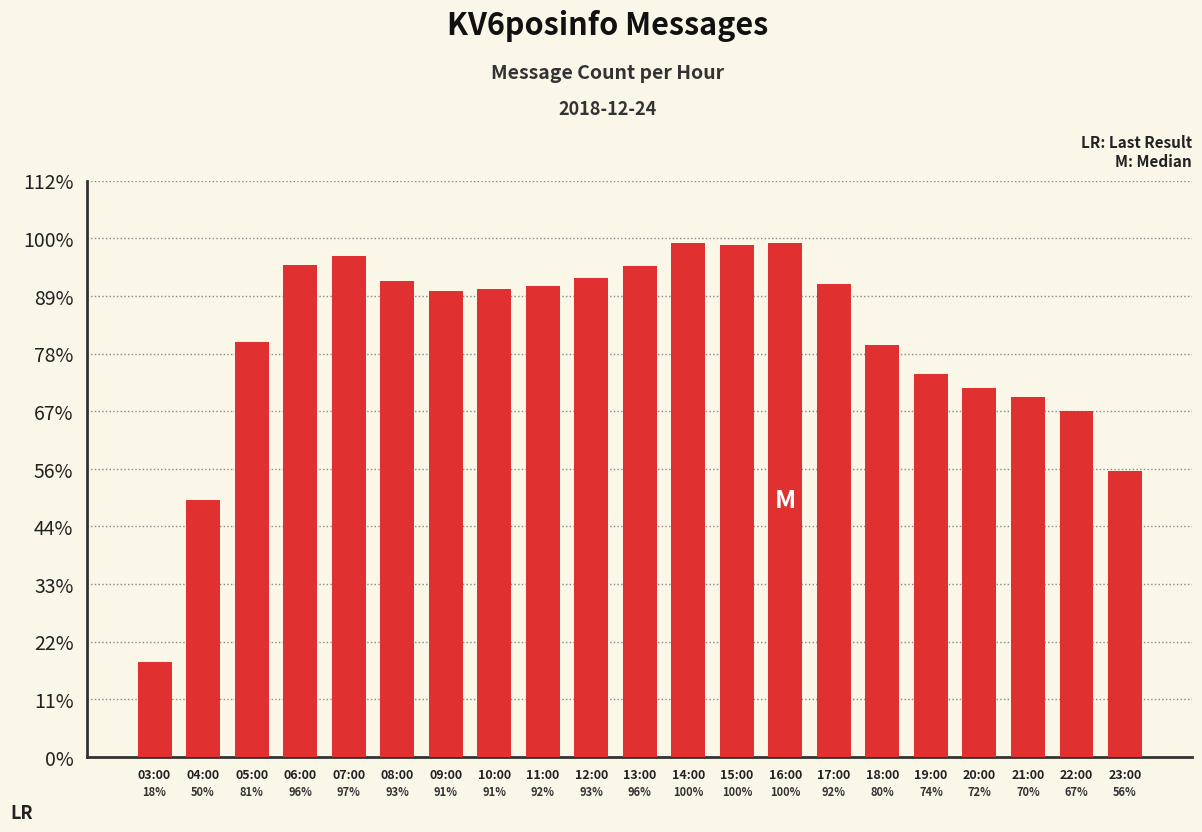

At which label is the value closest to 26425?

23:00